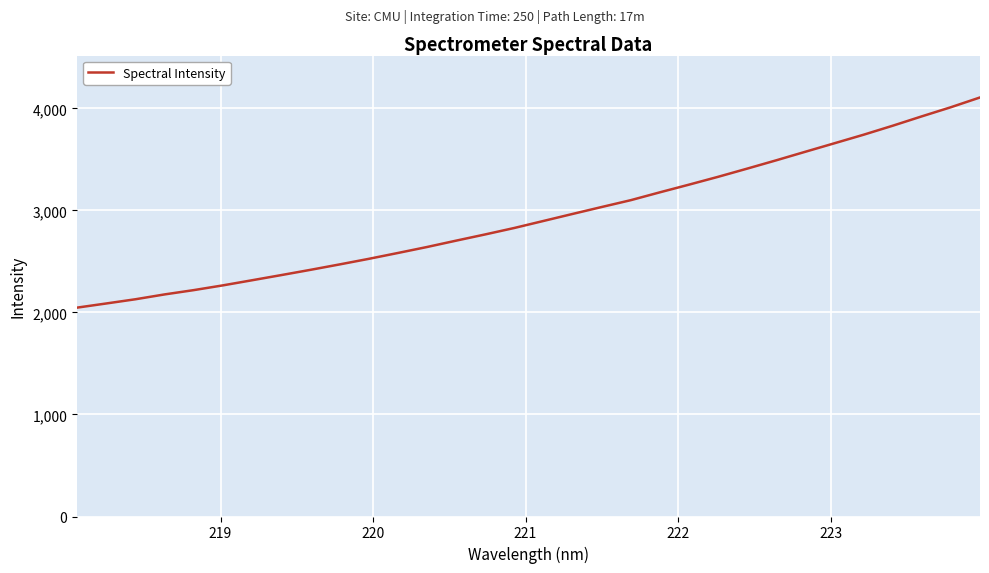

What is the difference between the maximum and minimum values?

2059.7